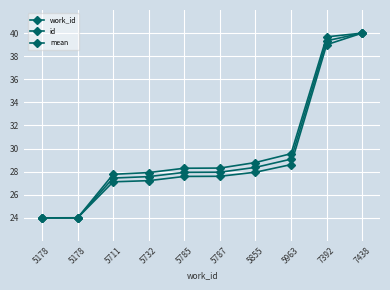

At which category is the sum across all series the highest?

7438